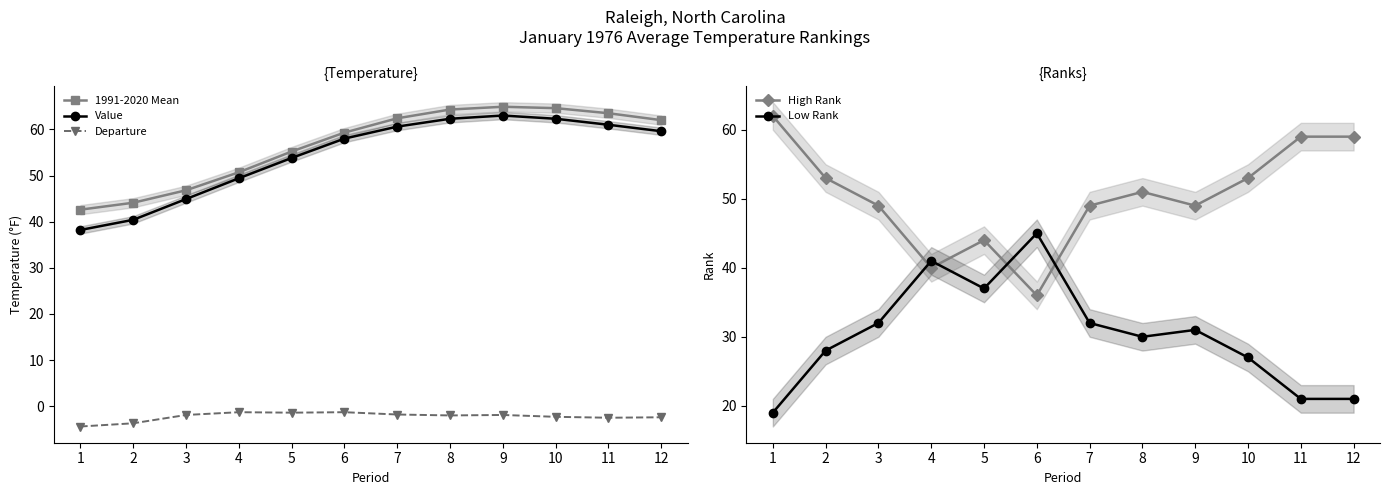

At which category does High Rank reach its first local valley?

4